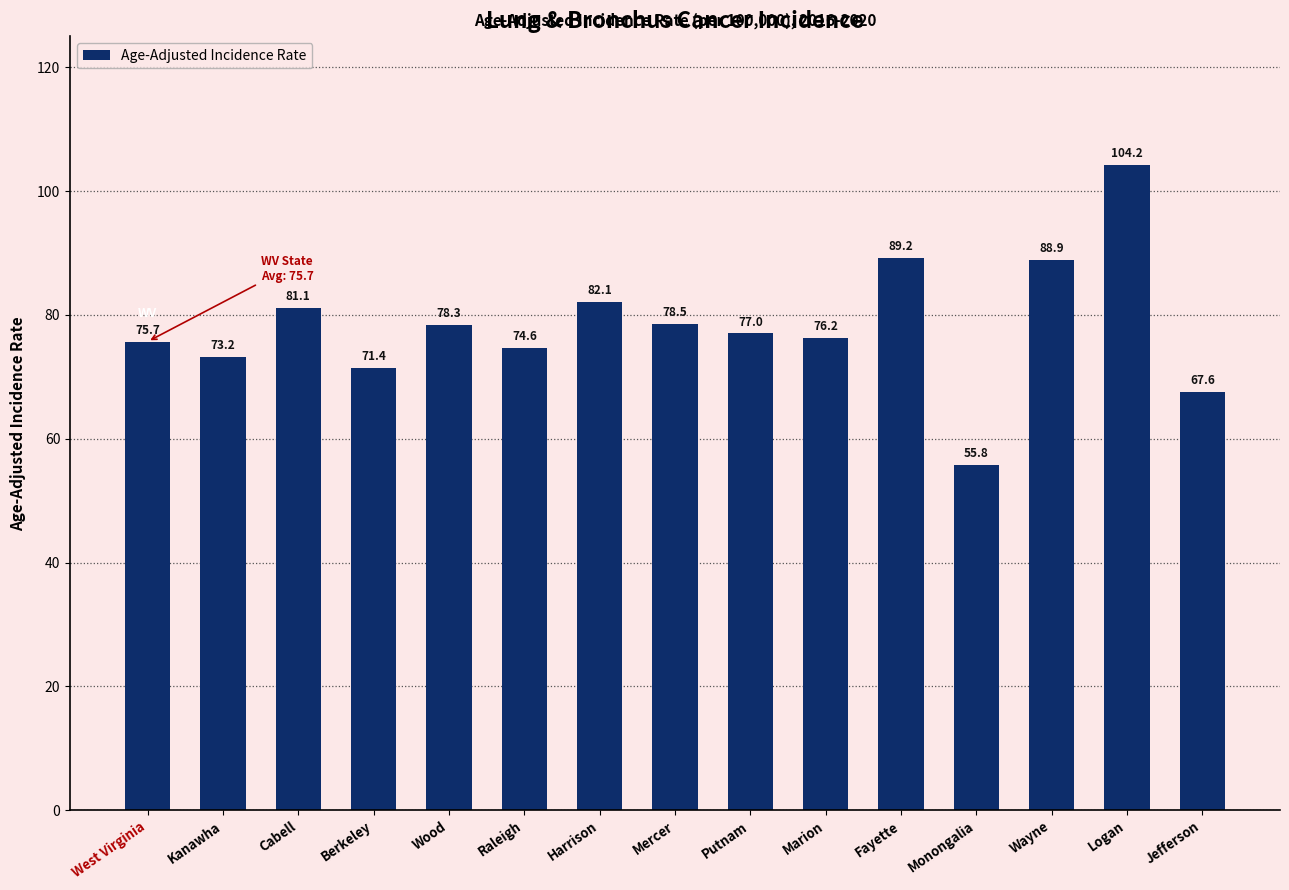

Reading right to left, extract all data points from this chart.

Jefferson=67.6	Logan=104.2	Wayne=88.9	Monongalia=55.8	Fayette=89.2	Marion=76.2	Putnam=77.0	Mercer=78.5	Harrison=82.1	Raleigh=74.6	Wood=78.3	Berkeley=71.4	Cabell=81.1	Kanawha=73.2	West Virginia=75.7